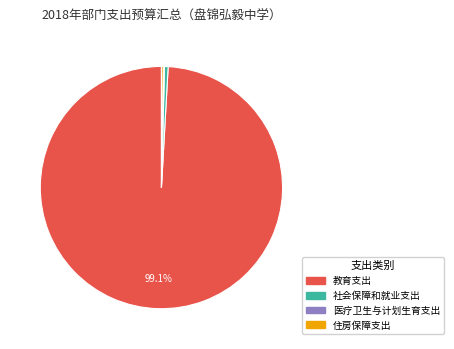

True or false: 社会保障和就业支出 accounts for 0% of the total.

True